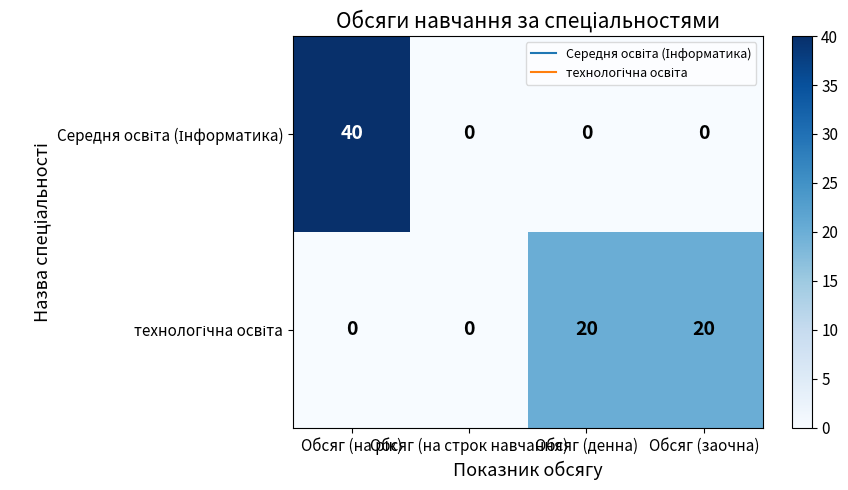

At how many categories does at least one series exceed 2?

3